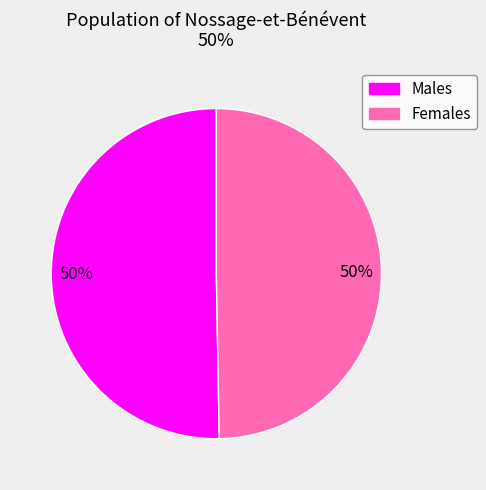

How many segments does this pie chart have?

2